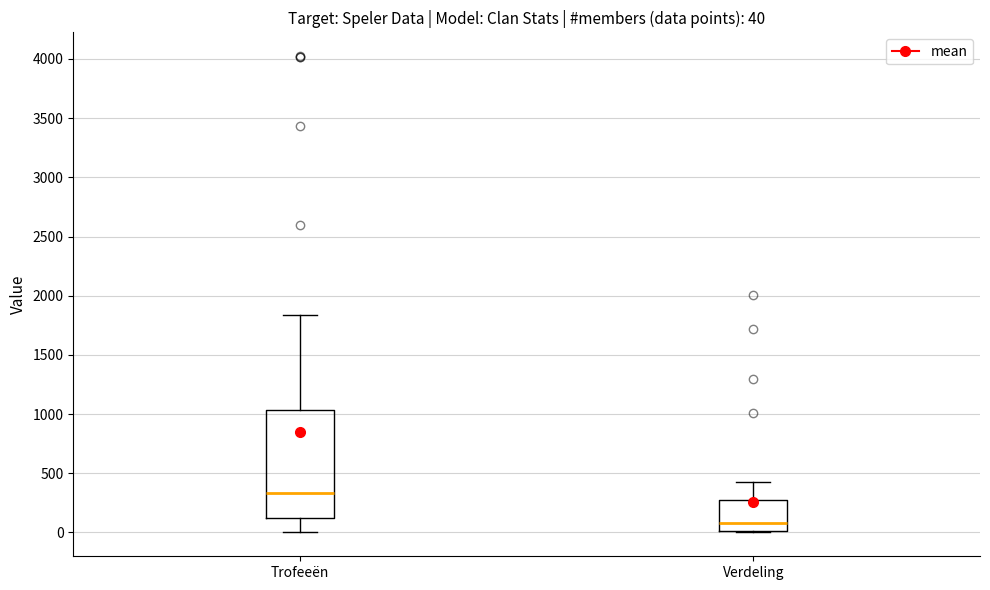

Which box has the lowest median line?

Verdeling